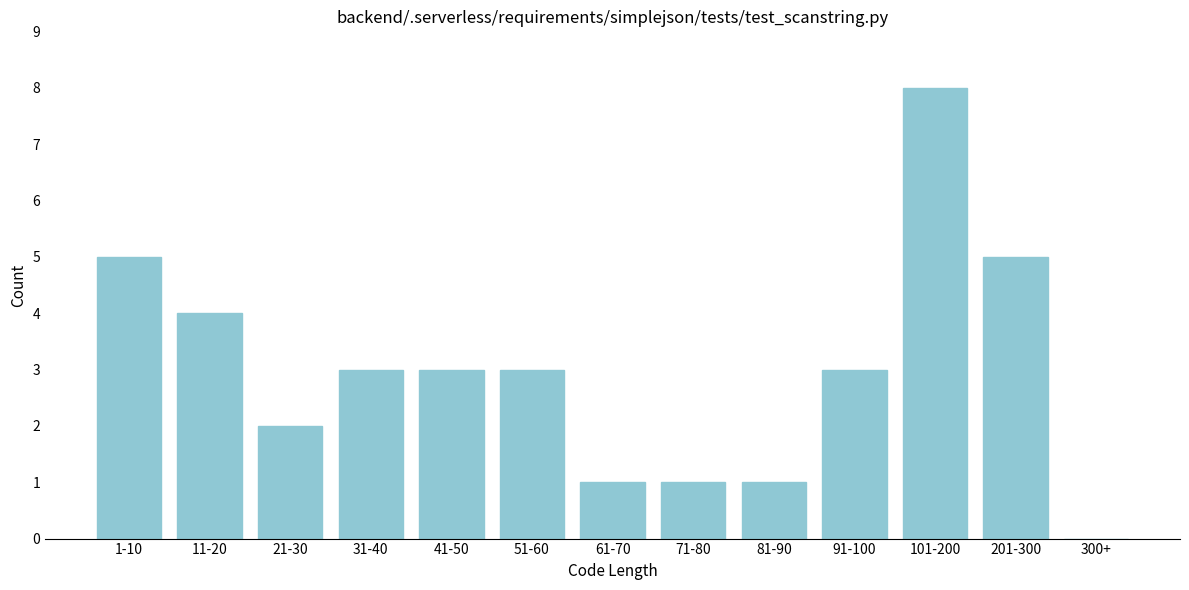

Reading left to right, extract all data points from this chart.

1-10=5	11-20=4	21-30=2	31-40=3	41-50=3	51-60=3	61-70=1	71-80=1	81-90=1	91-100=3	101-200=8	201-300=5	300+=0